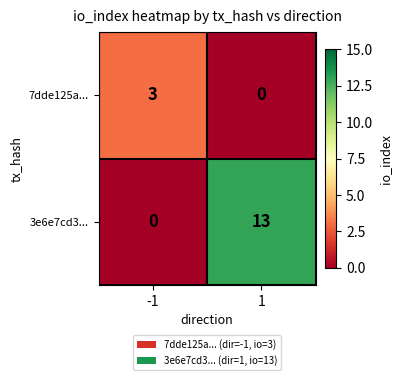

What is the greatest value displayed?

13